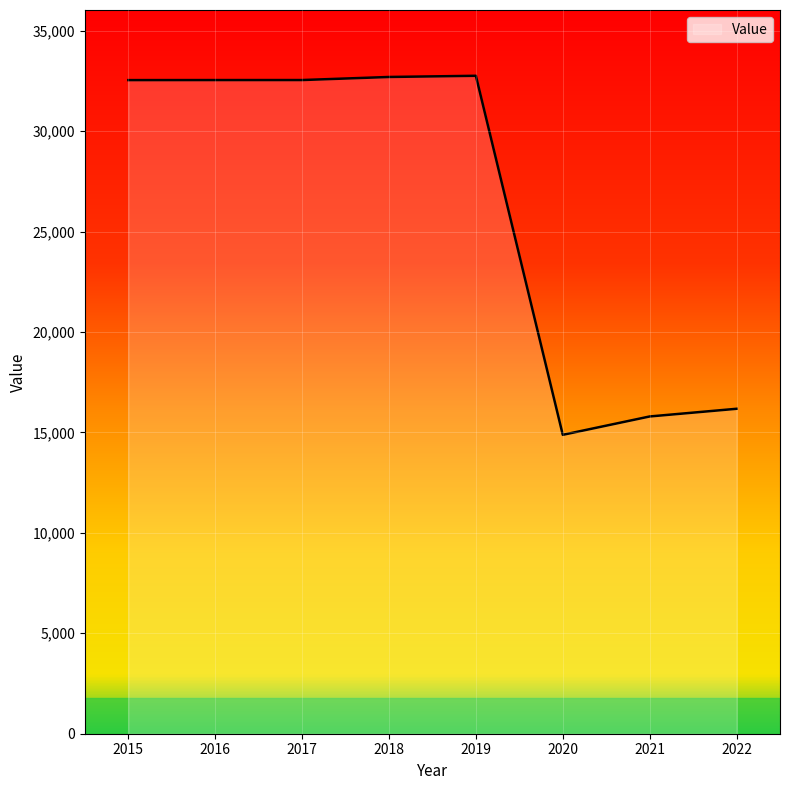

How many categories are shown in the chart?

8